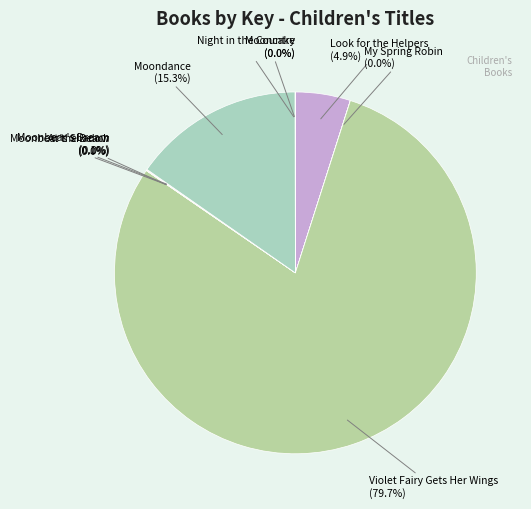

Which slice represents more than half of the pie?

Violet Fairy Gets Her Wings